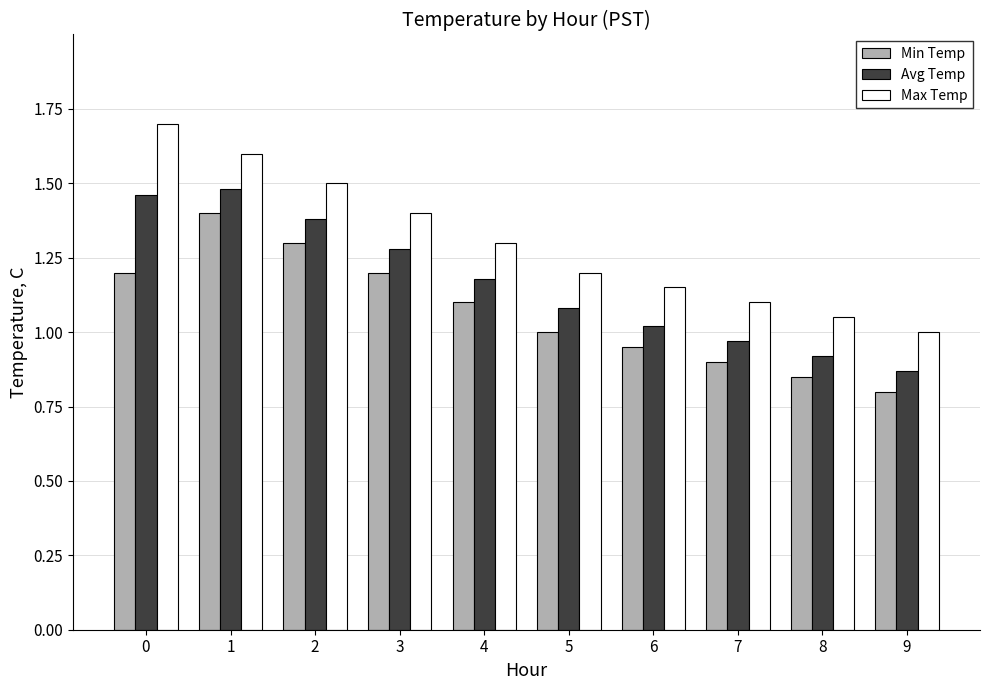

List the series in order of their overall mean, lowest first.

Min Temp, Avg Temp, Max Temp